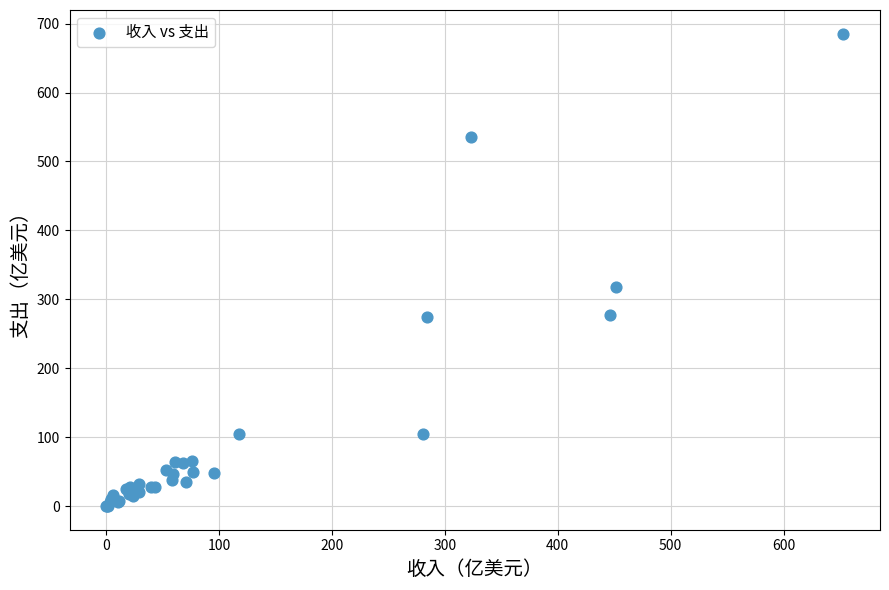

What Y value in the scatter plot is closest to 342?

317.7